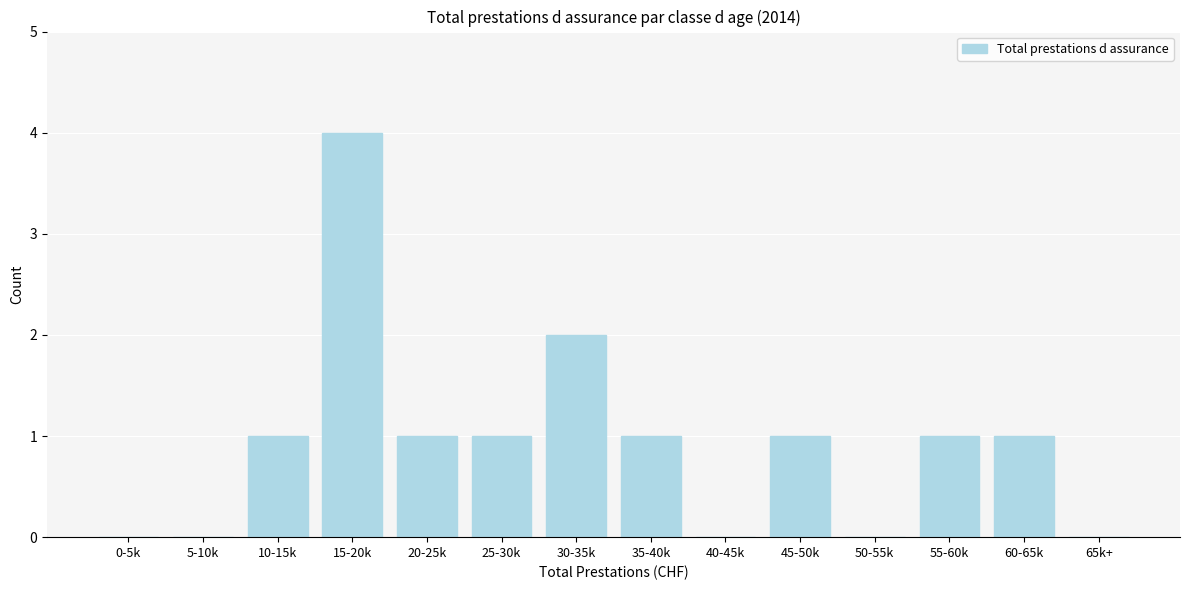

Reading left to right, transcribe all the data shown in this chart.

0-5k=0	5-10k=0	10-15k=1	15-20k=4	20-25k=1	25-30k=1	30-35k=2	35-40k=1	40-45k=0	45-50k=1	50-55k=0	55-60k=1	60-65k=1	65k+=0